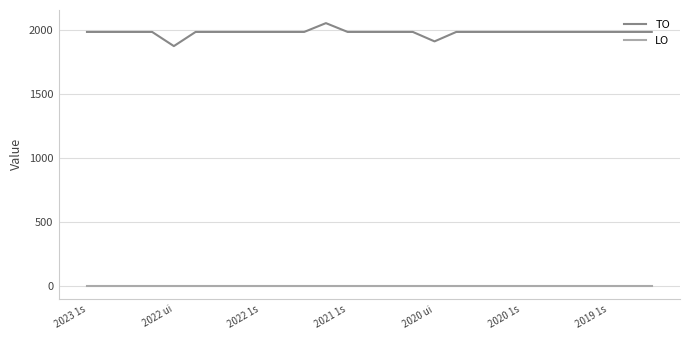

Rank the series by their average value, from lowest to highest.

LO, TO